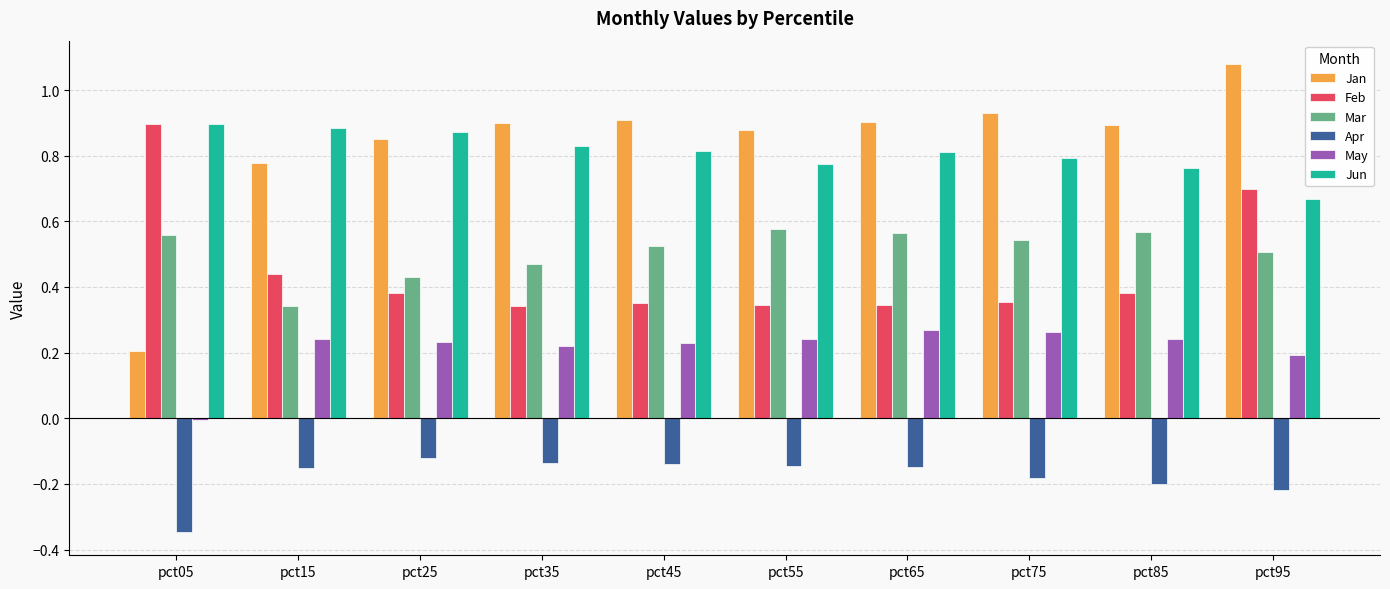

Between pct15 and pct55, which series saw the biggest shift?

Mar